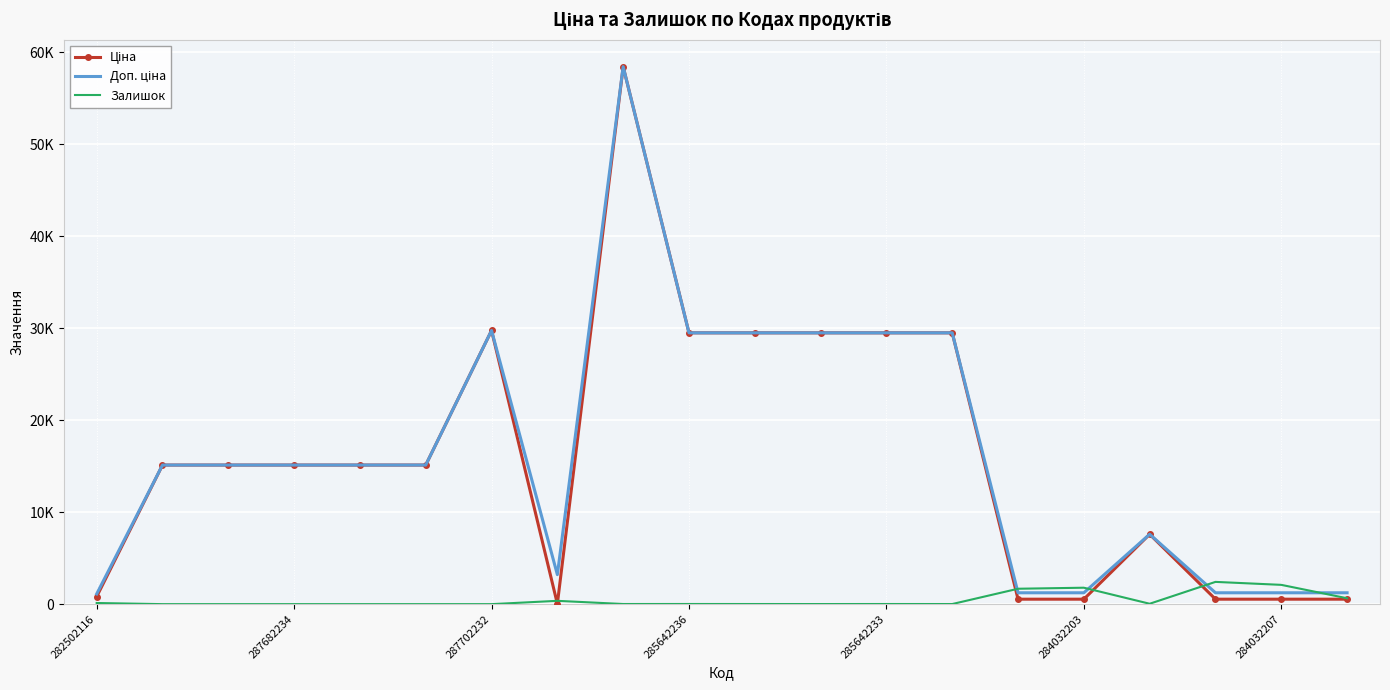

At how many categories does at least one series exceed 21639?

7